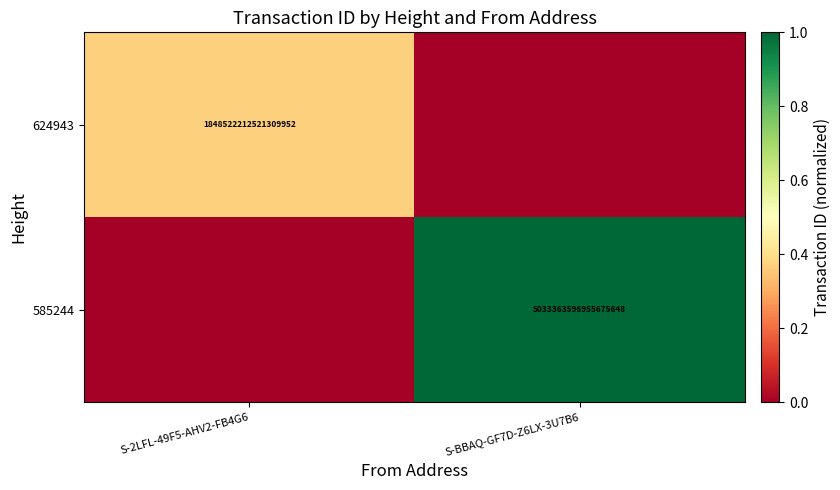

At which category is the sum across all series the highest?

S-BBAQ-GF7D-Z6LX-3U7B6